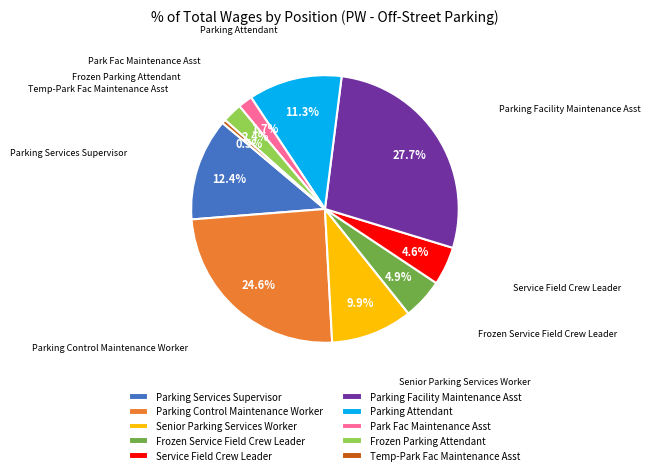

How many segments does this pie chart have?

10